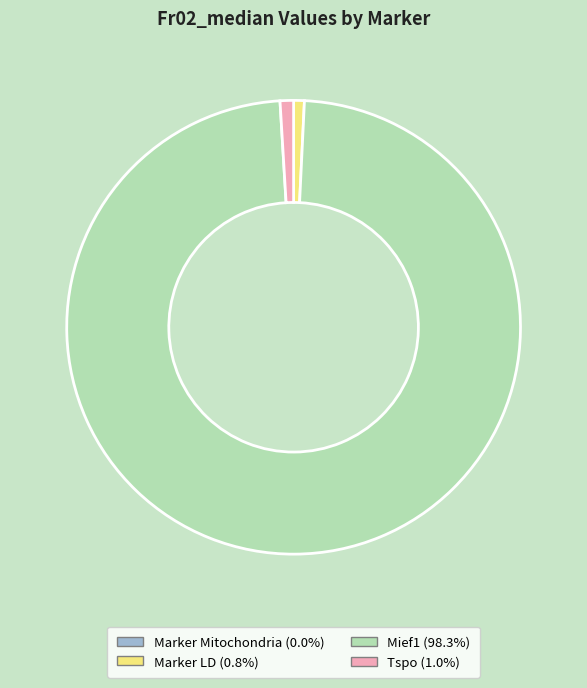

What is the largest slice in the pie chart?

Mief1